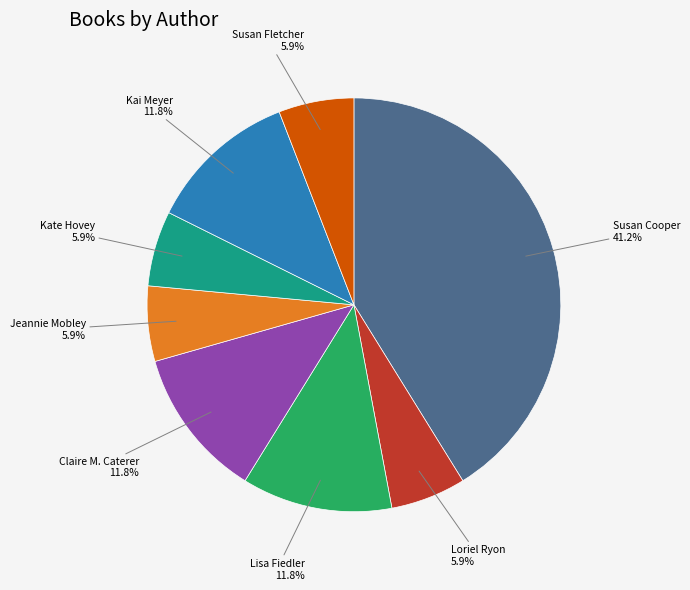

Is there a majority slice in this chart?

No